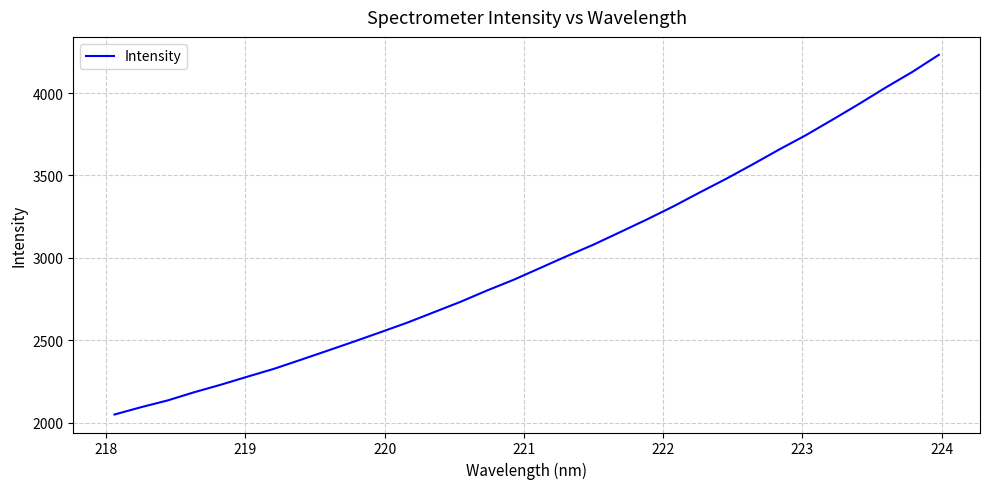

What is the smallest value displayed?

2048.7